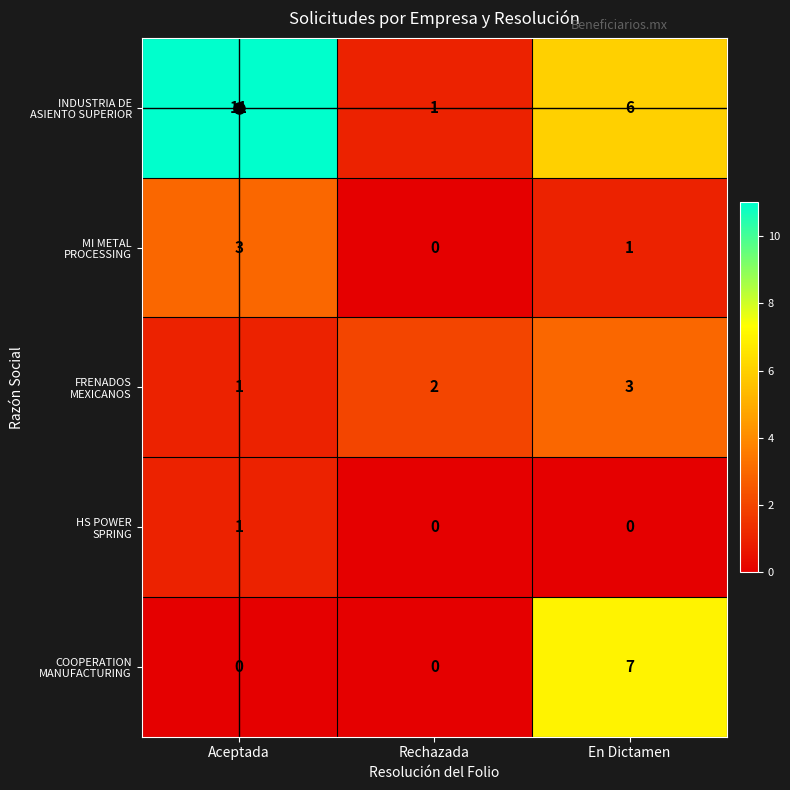

What is the total value across all series at En Dictamen?

17